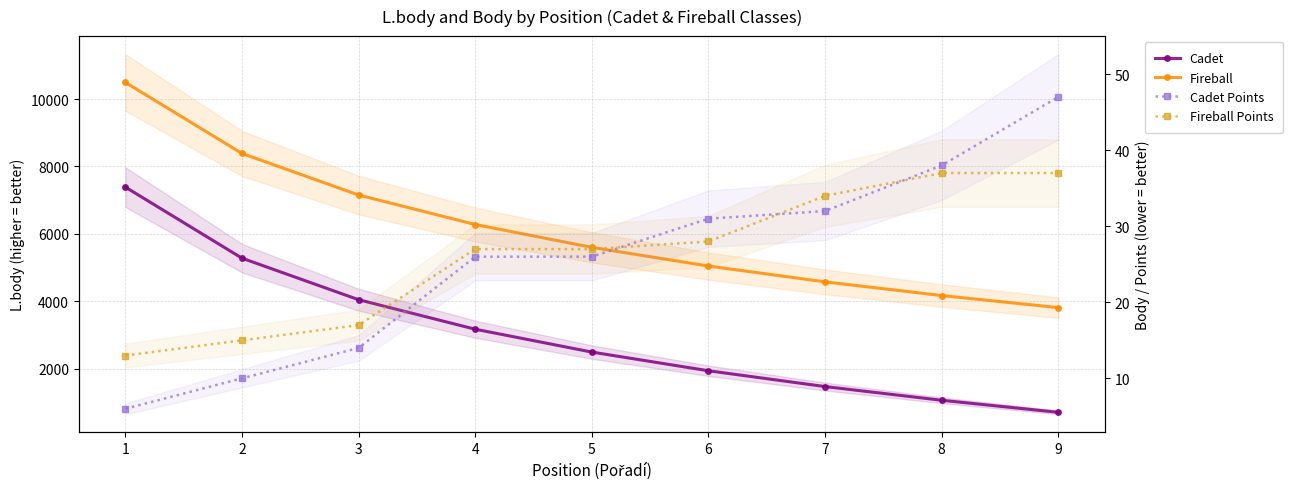

True or false: Fireball Points has a value of 13 at 1.

True